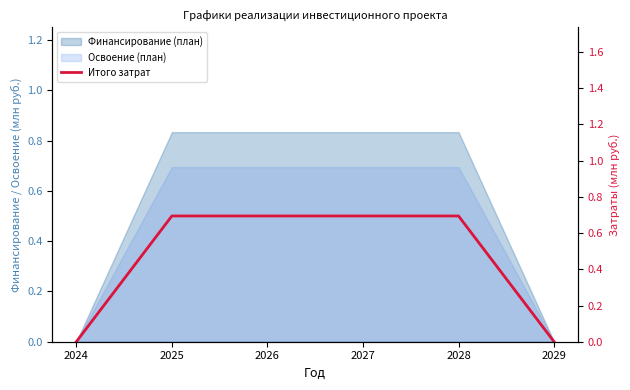

Rank the categories by value from lowest to highest.

2024, 2029, 2025, 2026, 2027, 2028